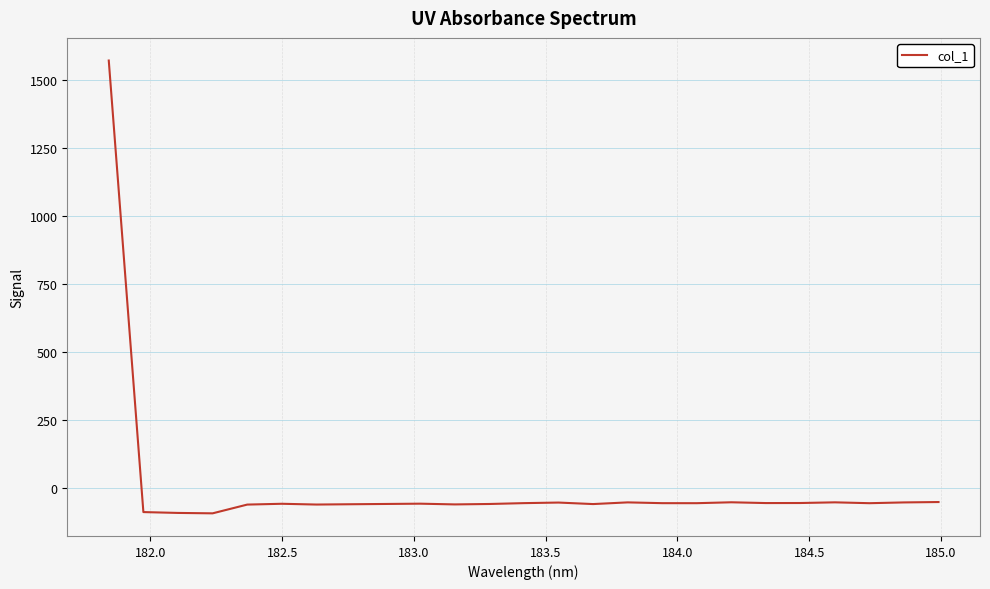

What is the minimum value shown in the chart?

-94.0